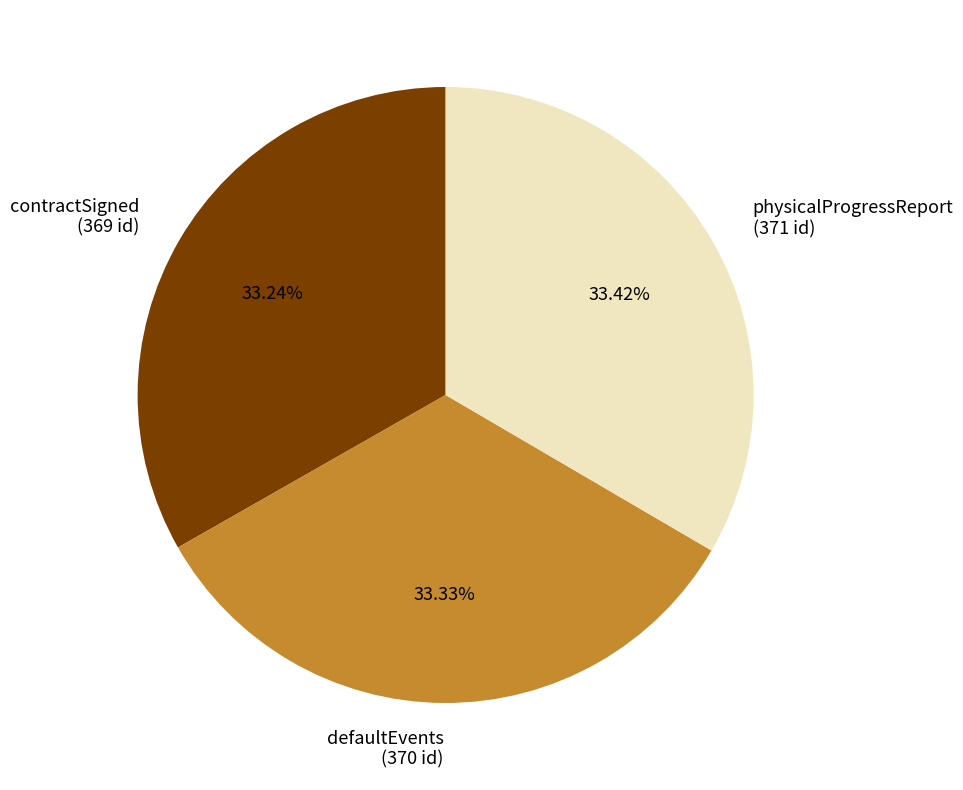

Approximately how many times larger is the value at contractSigned (369 id) compared to defaultEvents (370 id)?

1.0